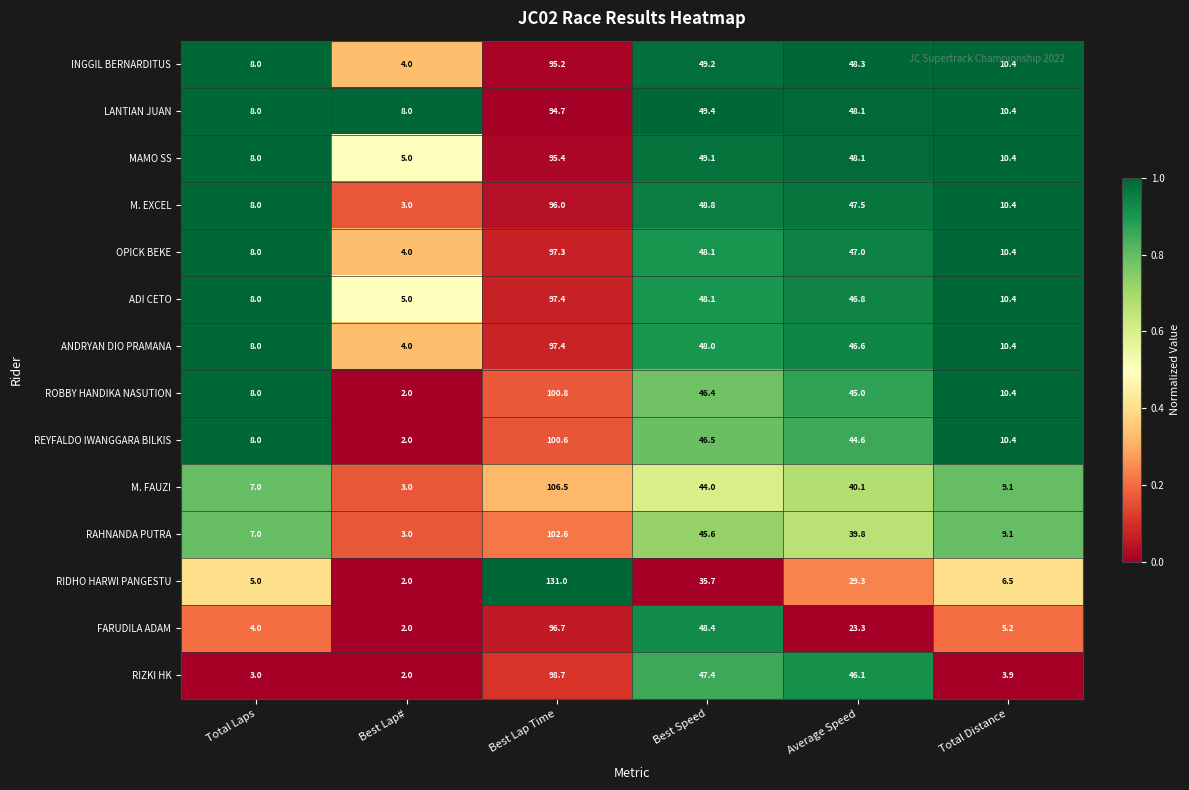

What is the difference between the highest and lowest values at Best Lap Time?

36.3